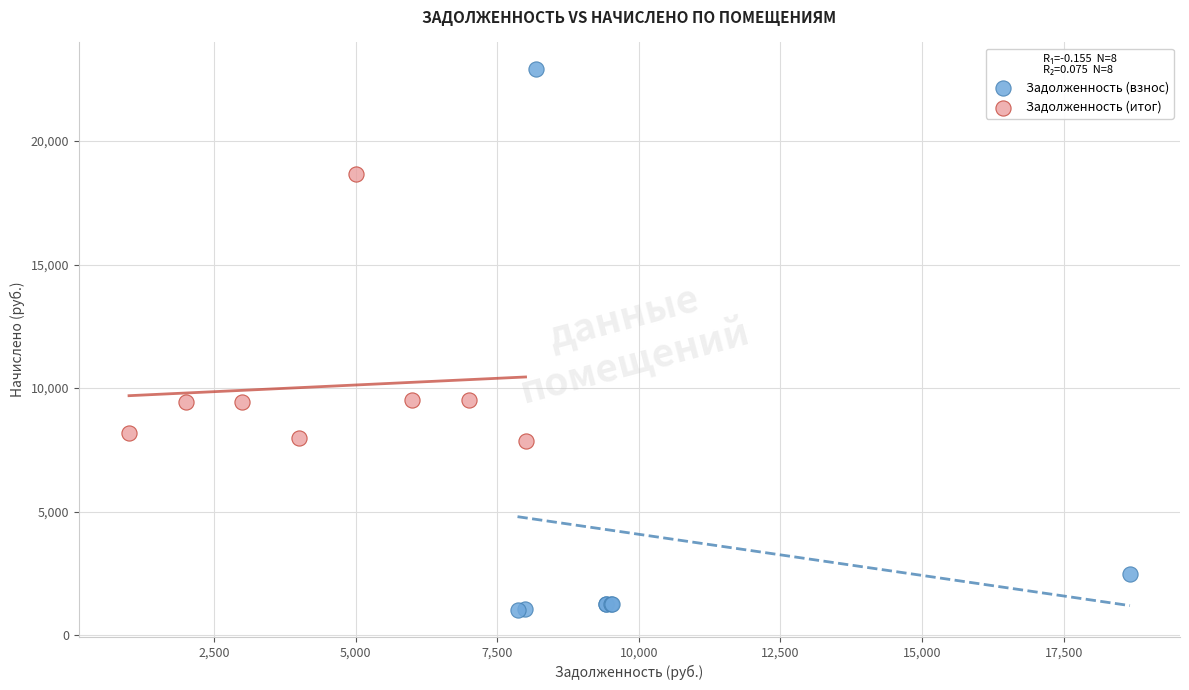

Which series contains the lowest Y value?

Задолженность (взнос)